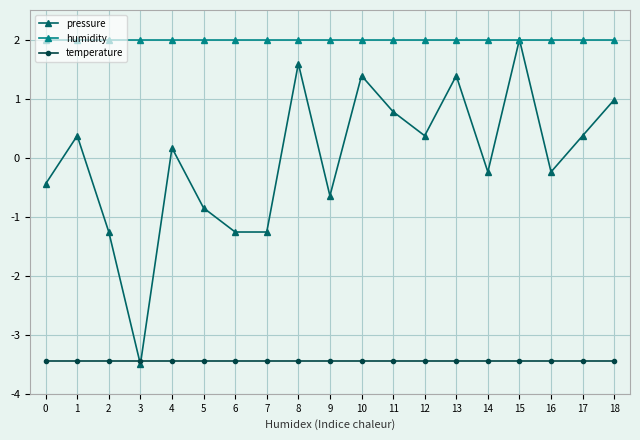

What is the greatest value displayed?

2.0